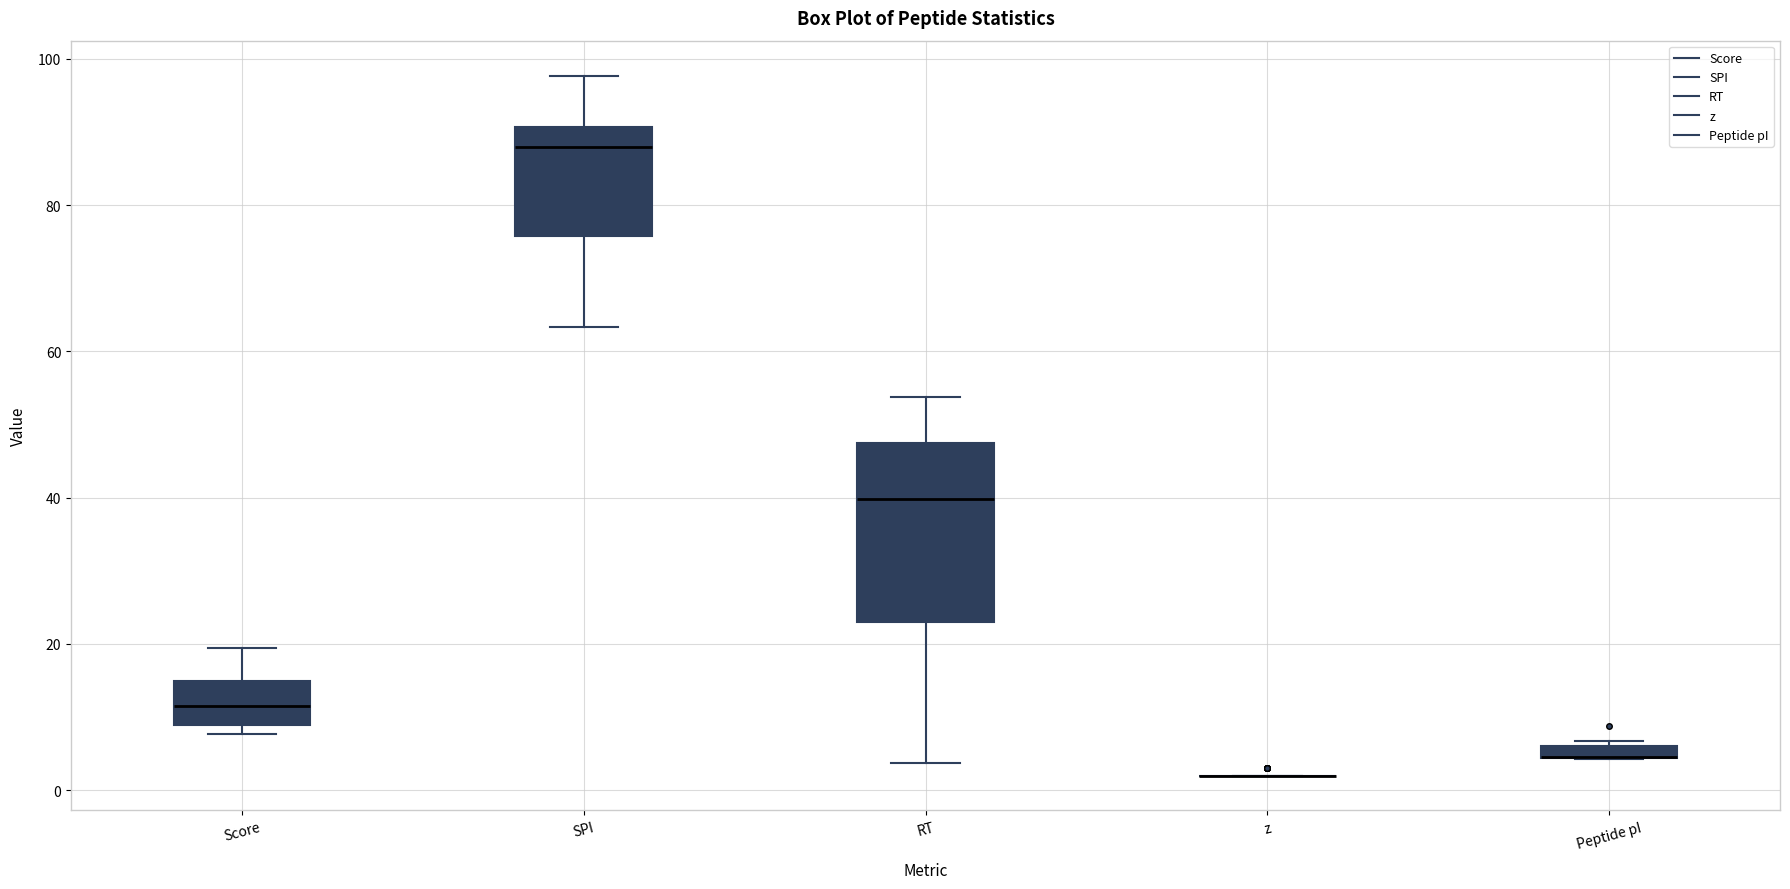

Where is the lower edge of the box for Peptide pI on the y-axis? The values are not printed on the chart, so give them approximately, as read against the axis.

4